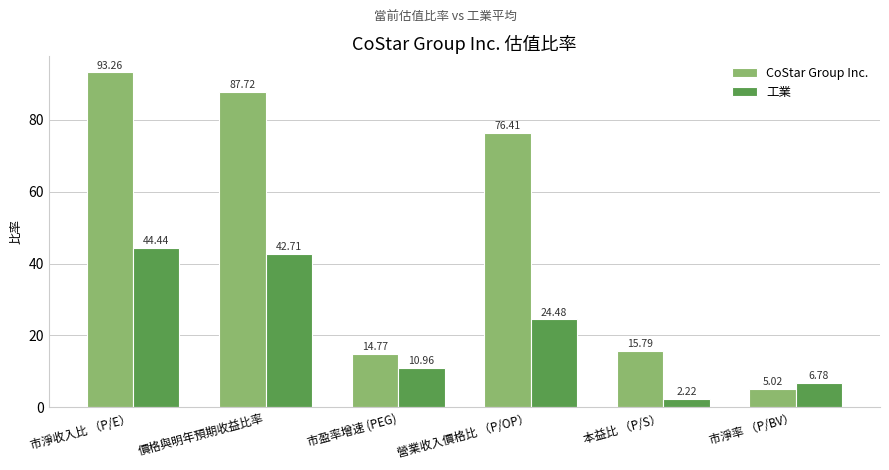

The value of CoStar Group Inc. at 市盈率增速 (PEG) is 14.8. True or false?

True